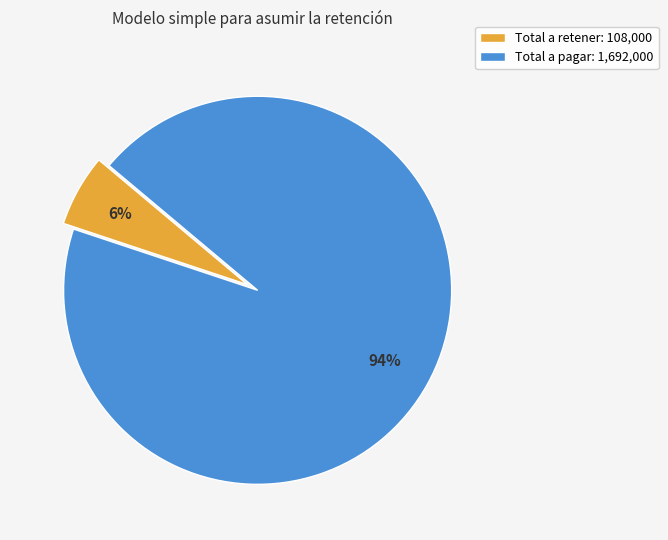

How many segments does this pie chart have?

2